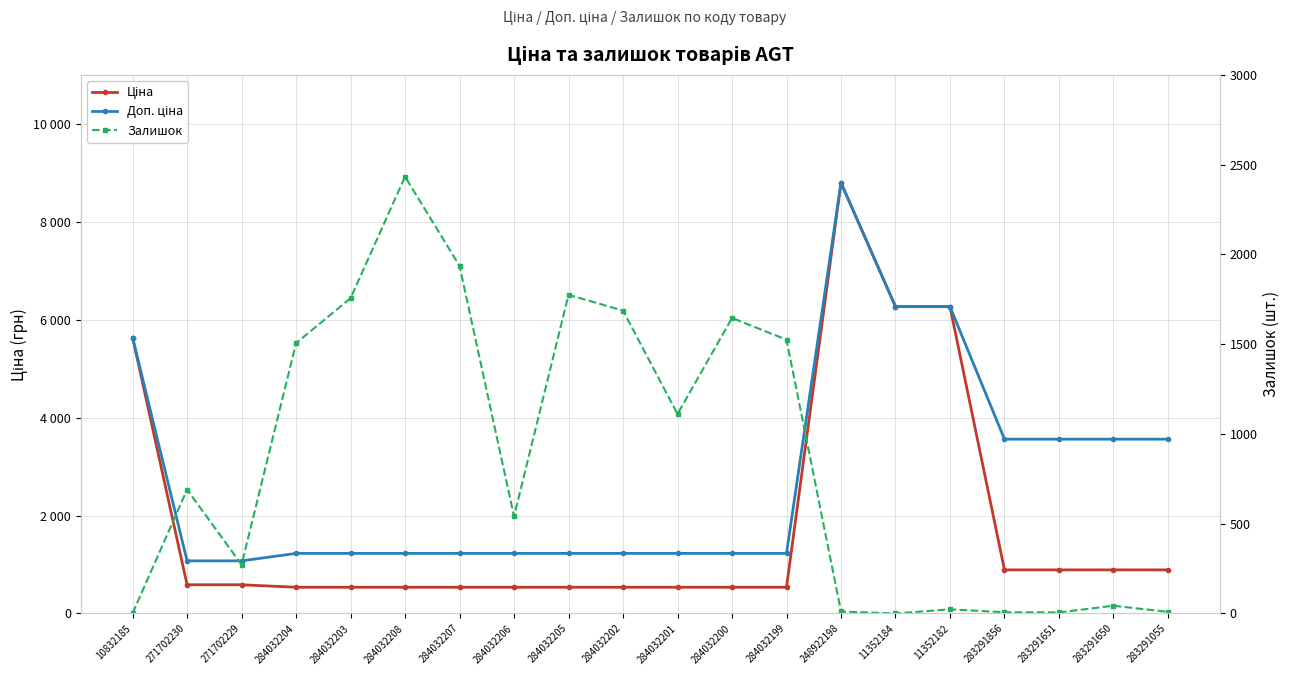

At how many categories does at least one series exceed 7233?

1